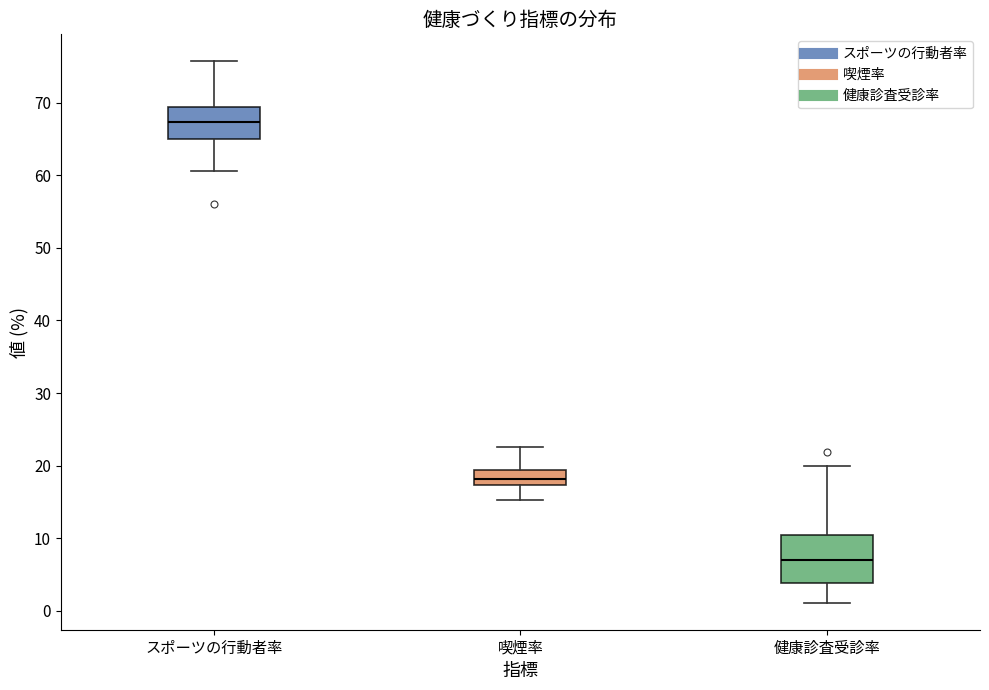

Comparing the boxes themselves (not the whiskers), which one is the tallest?

健康診査受診率